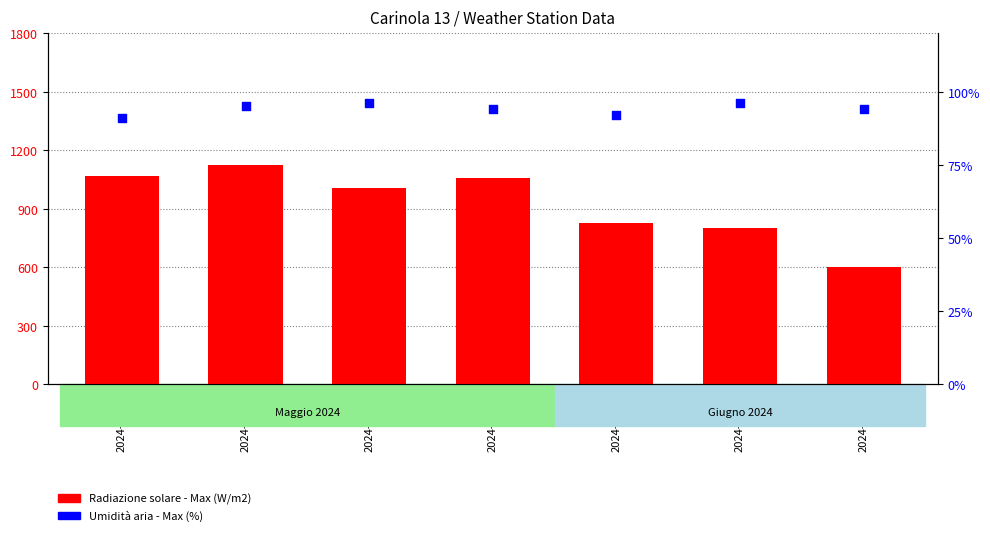

Which series reaches the maximum Y coordinate?

Radiazione solare - Max (W/m2)